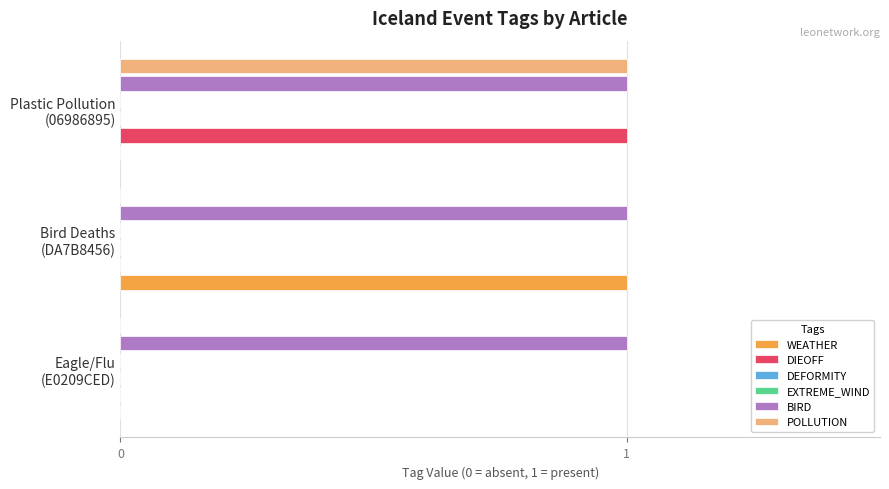

How many bars are there in total?

18